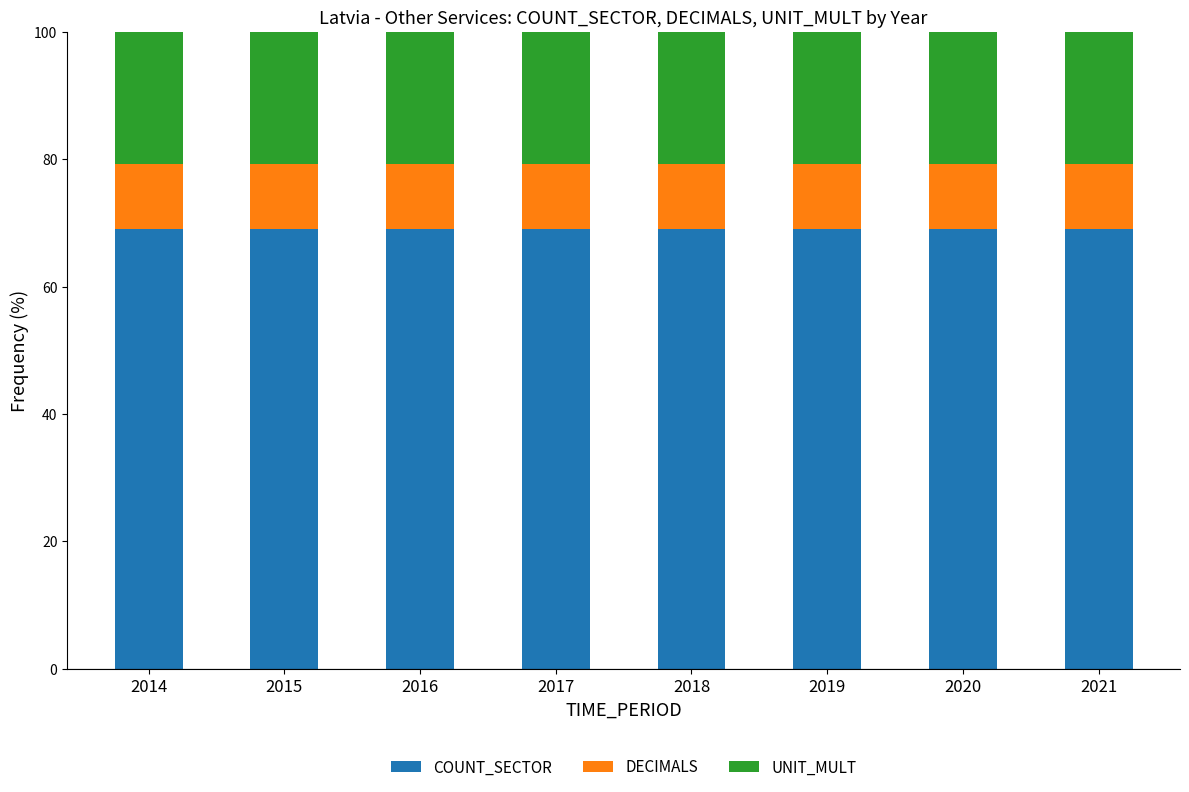

What is the maximum value for COUNT_SECTOR?

69.0